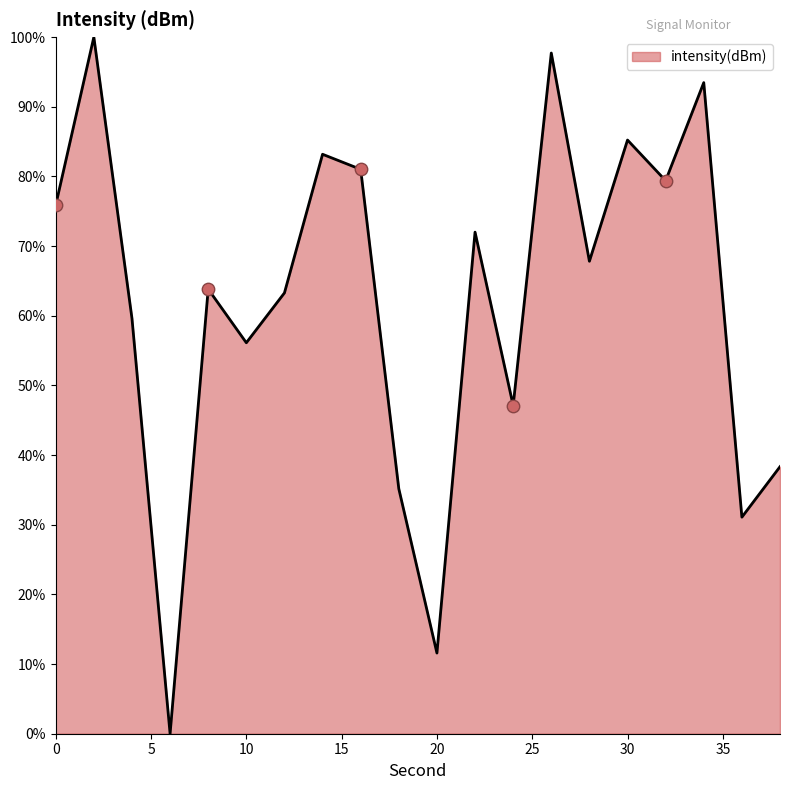

What is the greatest value displayed?

100.0